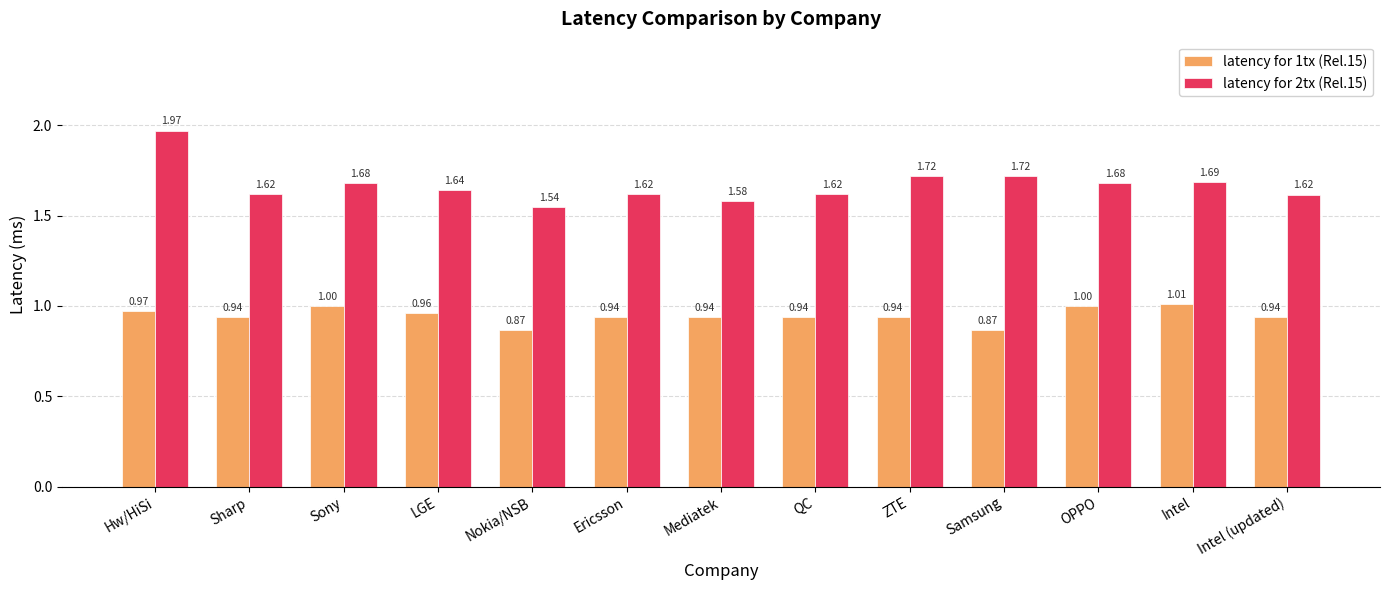

How many bars are there in total?

26